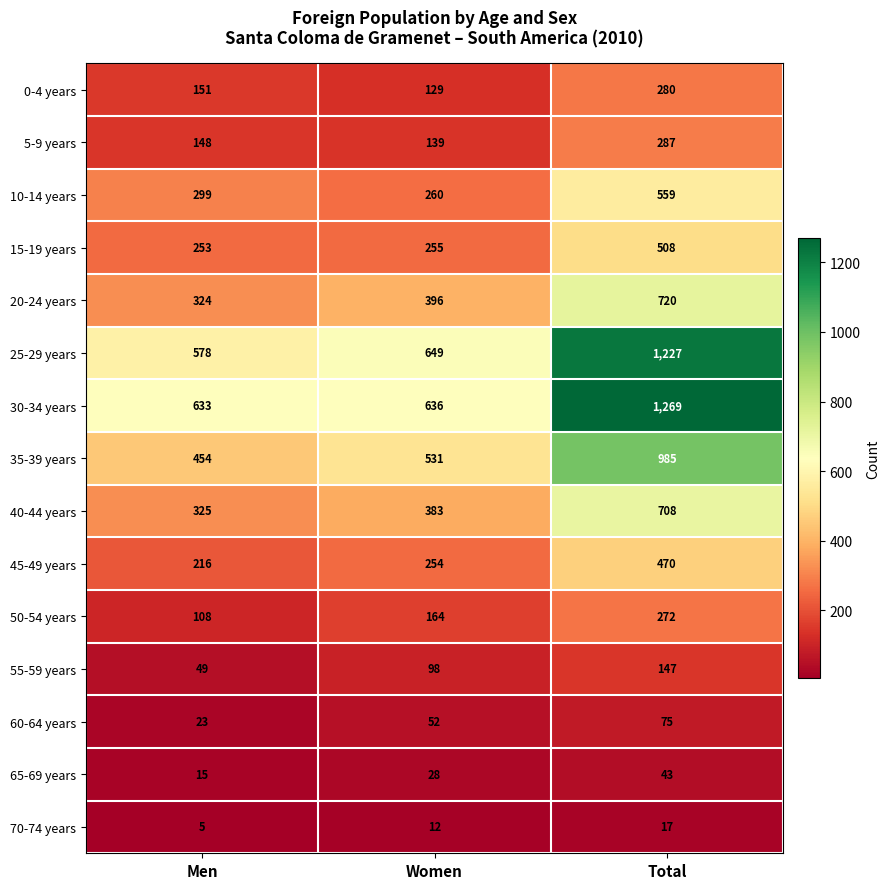

Which series has the largest total across all categories?

30-34 years